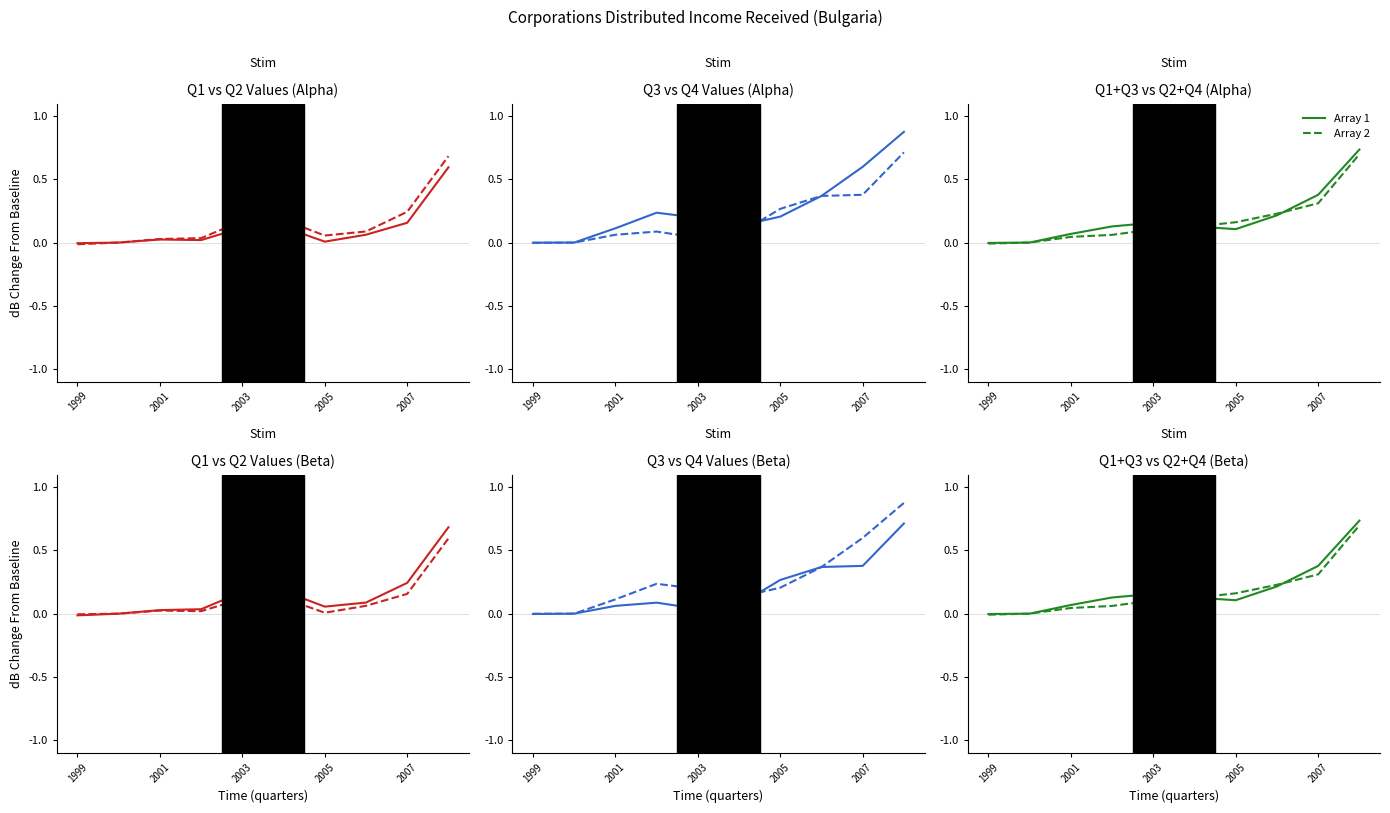

Reading left to right, extract all data points from this chart.

Array 1: -0.0	0.0	0.1	0.1	0.2	0.1	0.1	0.2	0.4	0.7
Array 2: -0.0	0.0	0.0	0.1	0.1	0.1	0.2	0.2	0.3	0.7